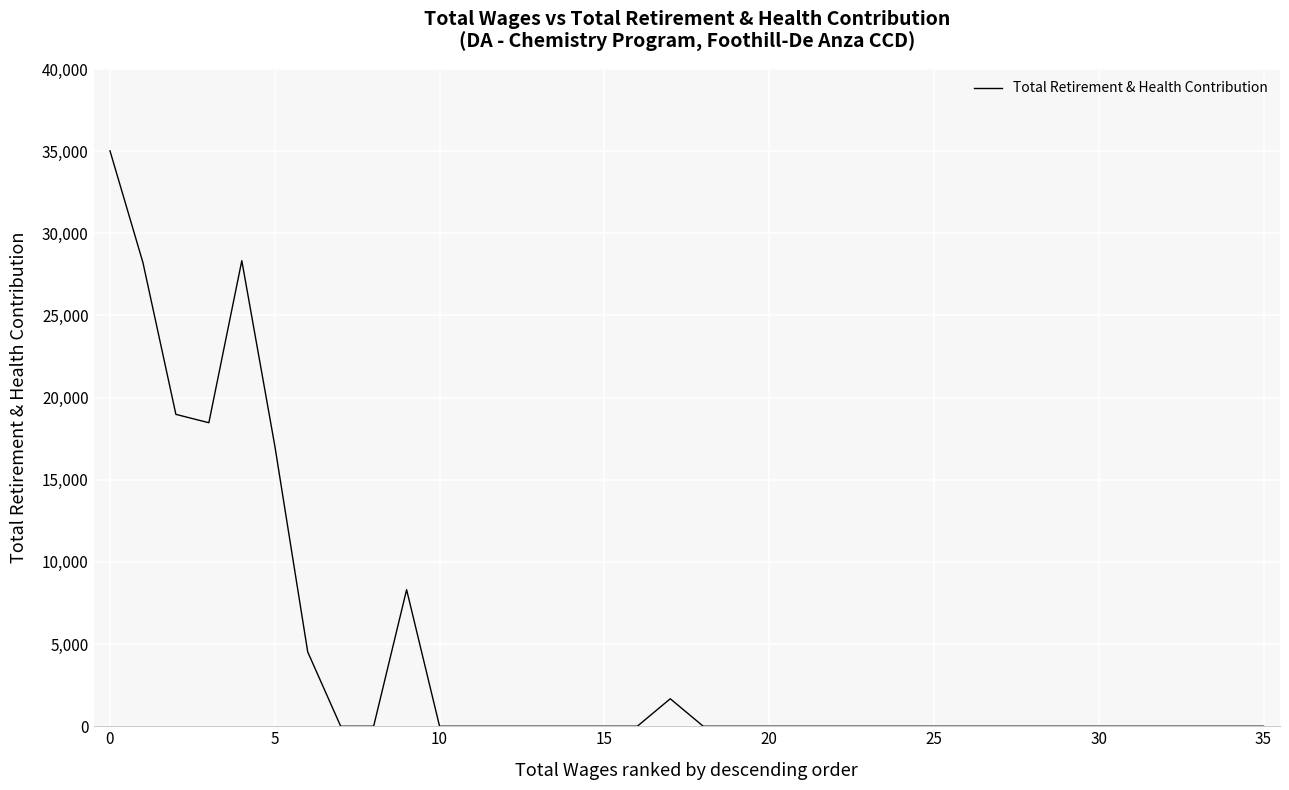

What is the greatest value displayed?

35021